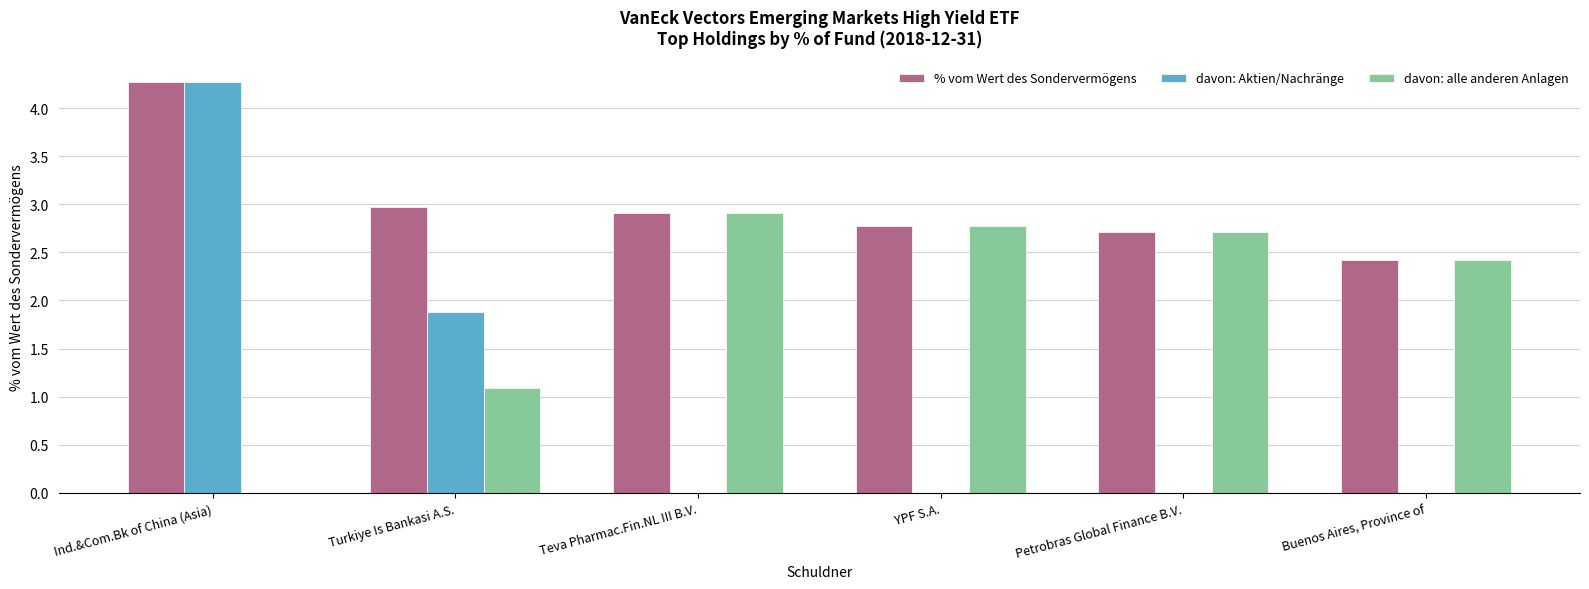

Is the value of davon: Aktien/Nachränge at Buenos Aires, Province of greater than the value of davon: alle anderen Anlagen at Petrobras Global Finance B.V.?

No